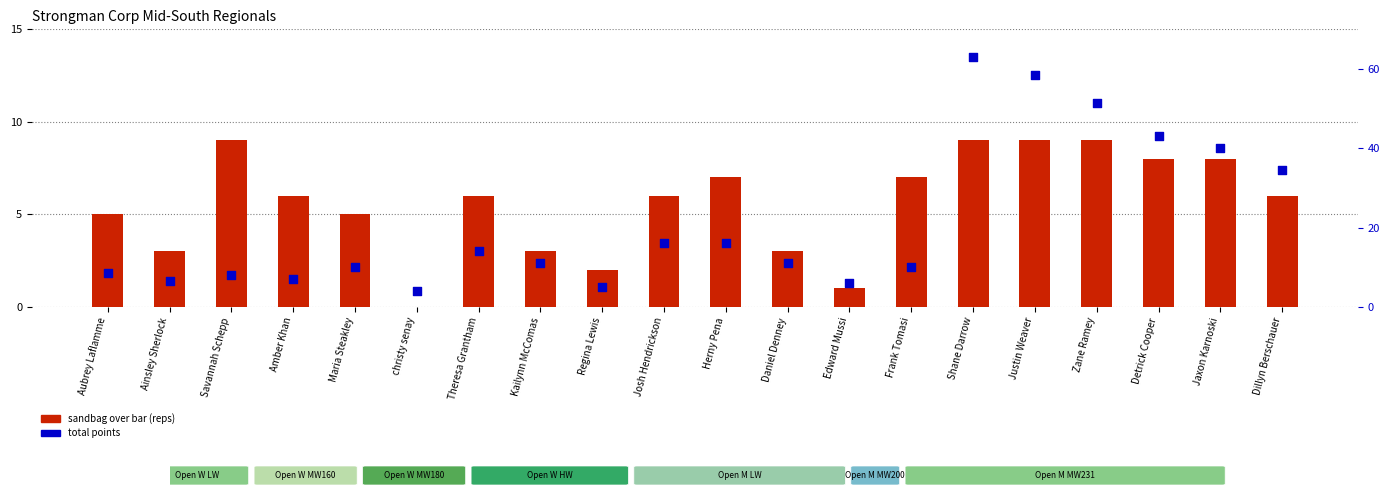

Which series reaches the maximum Y coordinate?

total points